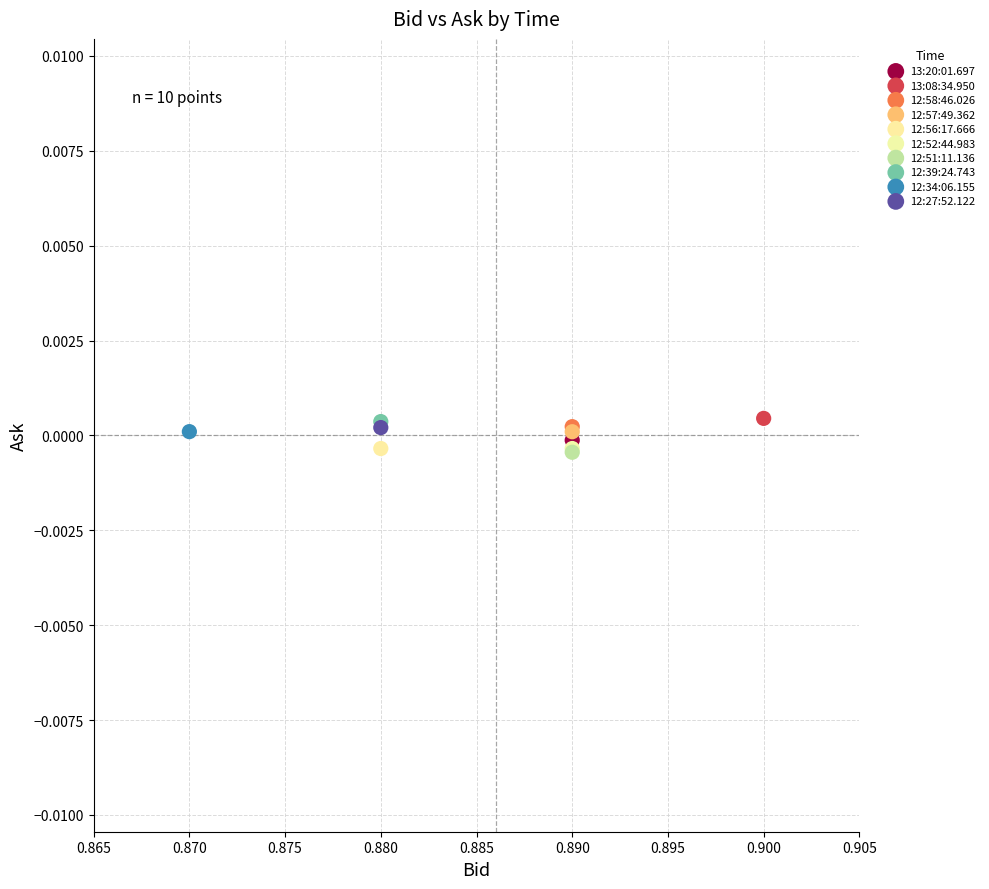

What are all the series names shown in the legend?

13:20:01.697, 13:08:34.950, 12:58:46.026, 12:57:49.362, 12:56:17.666, 12:52:44.983, 12:51:11.136, 12:39:24.743, 12:34:06.155, 12:27:52.122